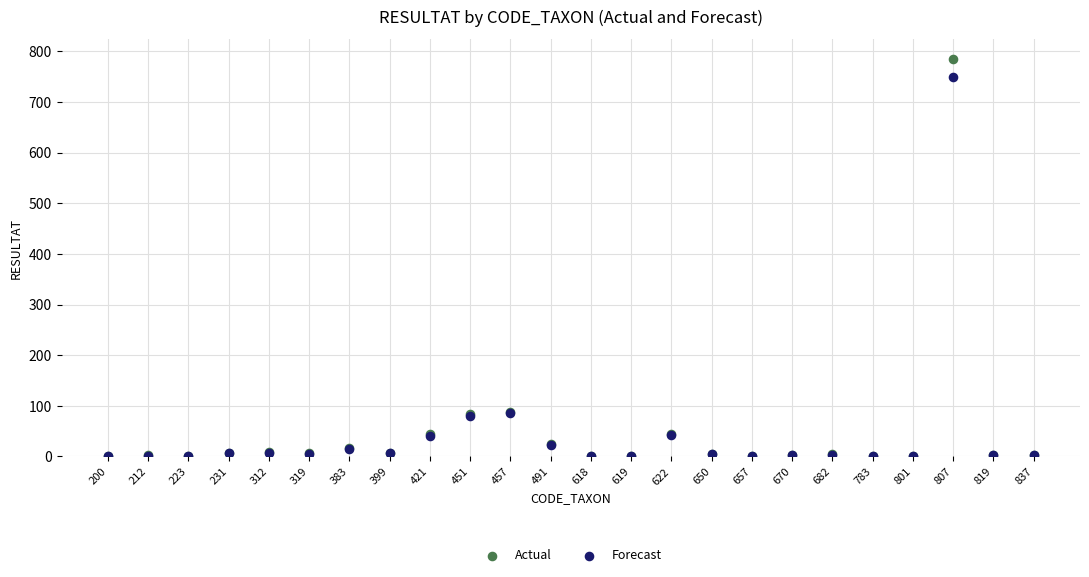

Which series contains the lowest Y value?

Actual